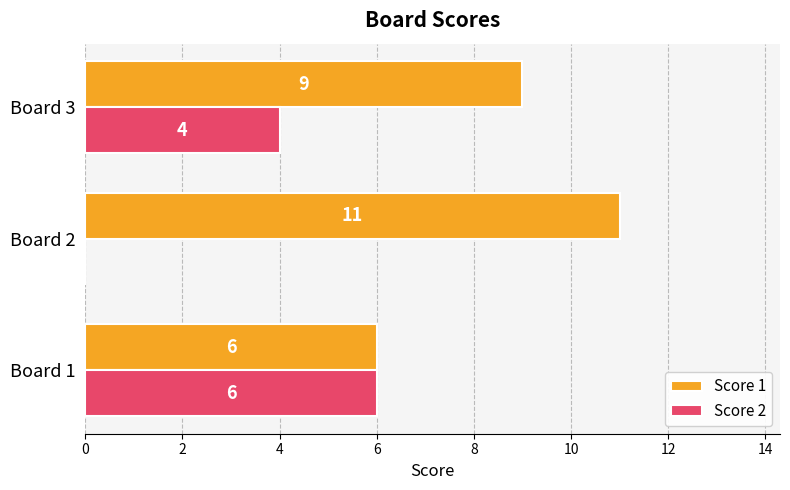

What is the sum of the Score 2 values at Board 2 and Board 1?

6